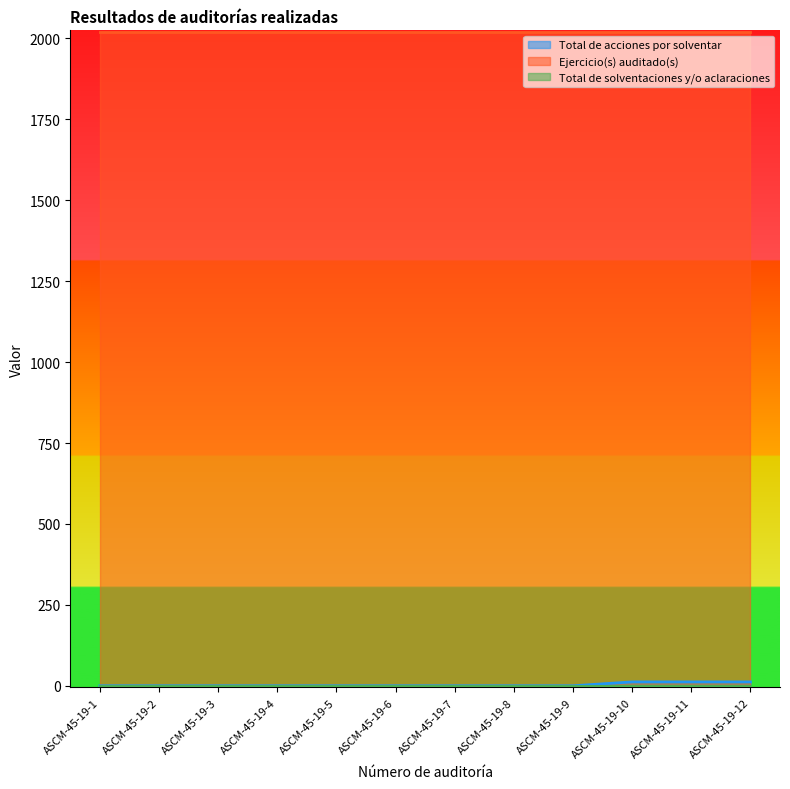

Which has a higher value, ASCM-45-19-11 or ASCM-45-19-10?

ASCM-45-19-11